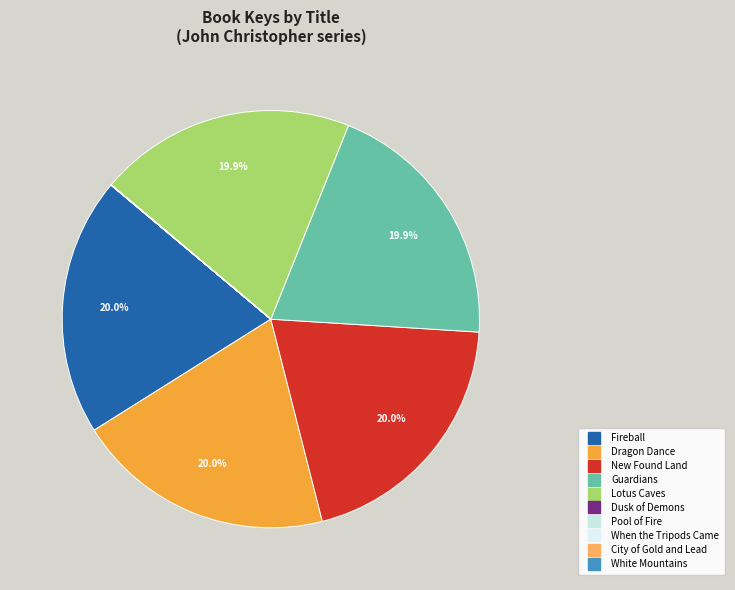

Which slice is the largest?

Dragon Dance